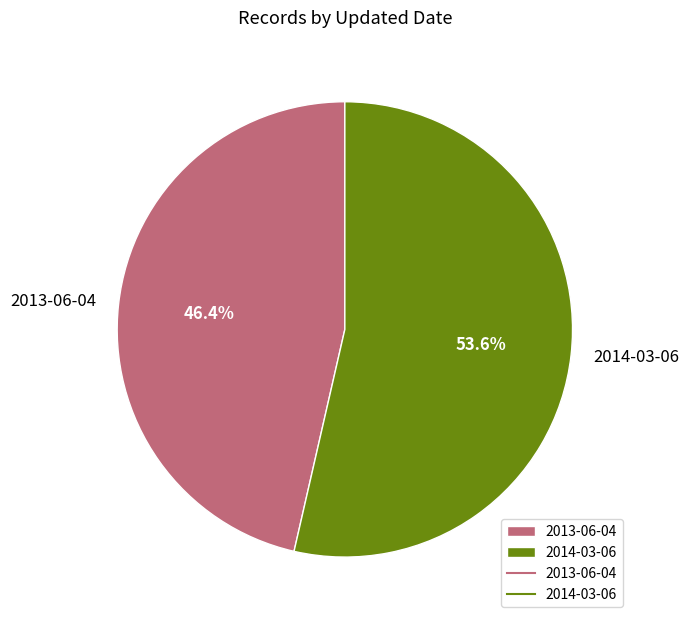

Rank the categories by value from highest to lowest.

2014-03-06, 2013-06-04